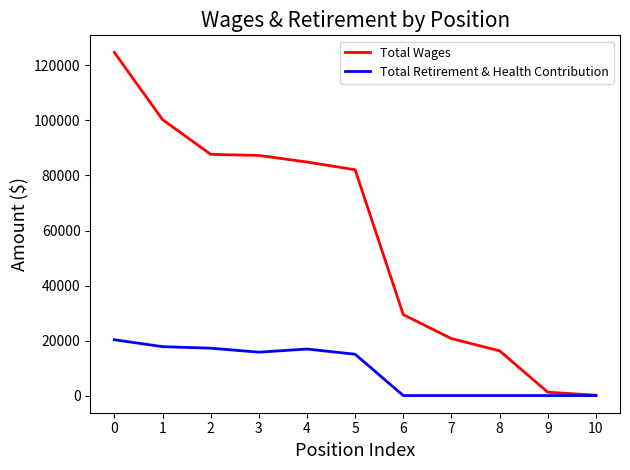

What is the maximum value for Total Retirement & Health Contribution?

20294